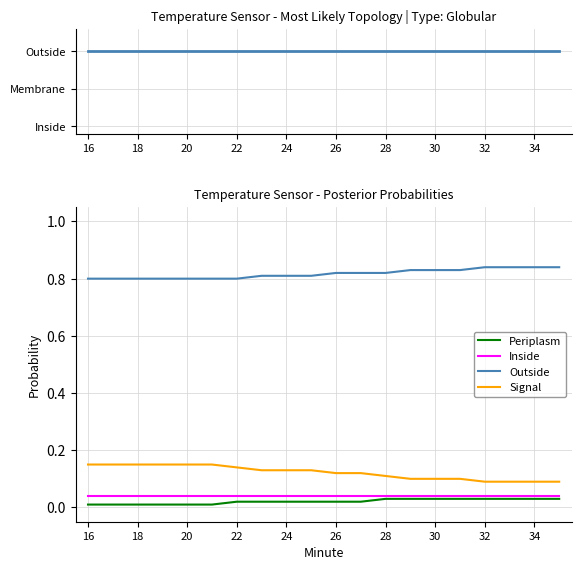

Which series has the largest total across all categories?

Temperature (C)